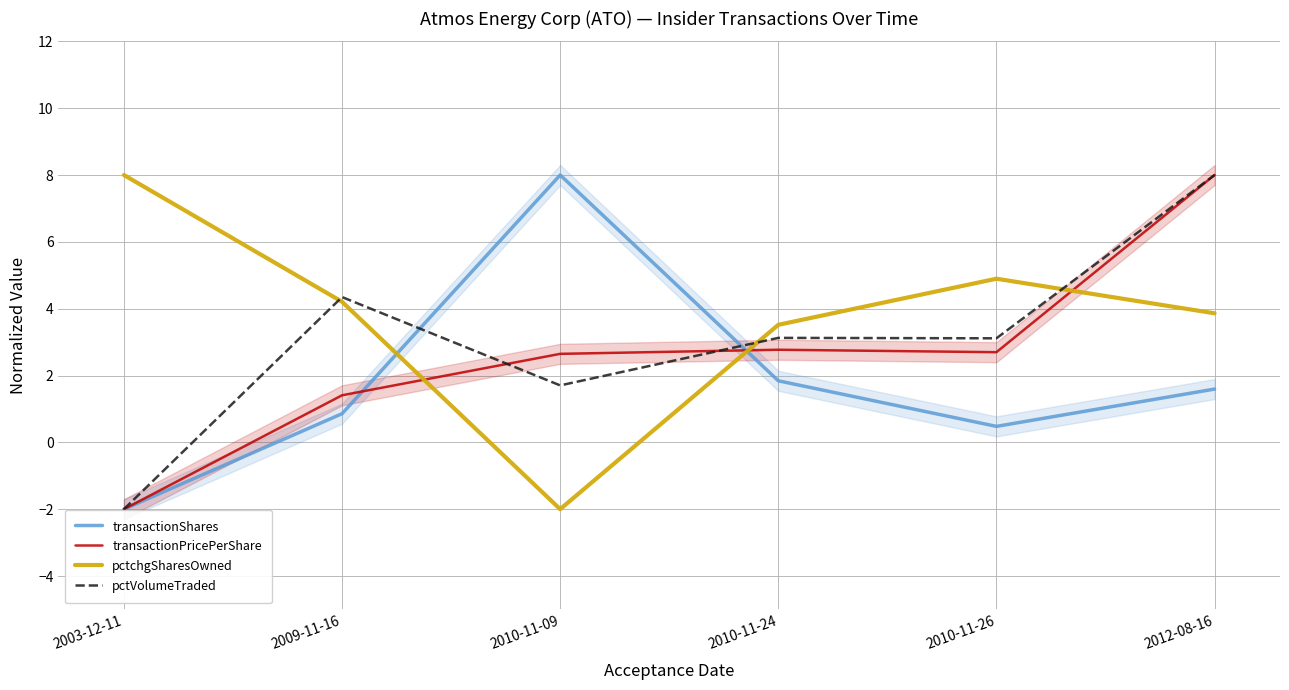

What is the difference between the highest and lowest values at 2010-11-26?

4.4